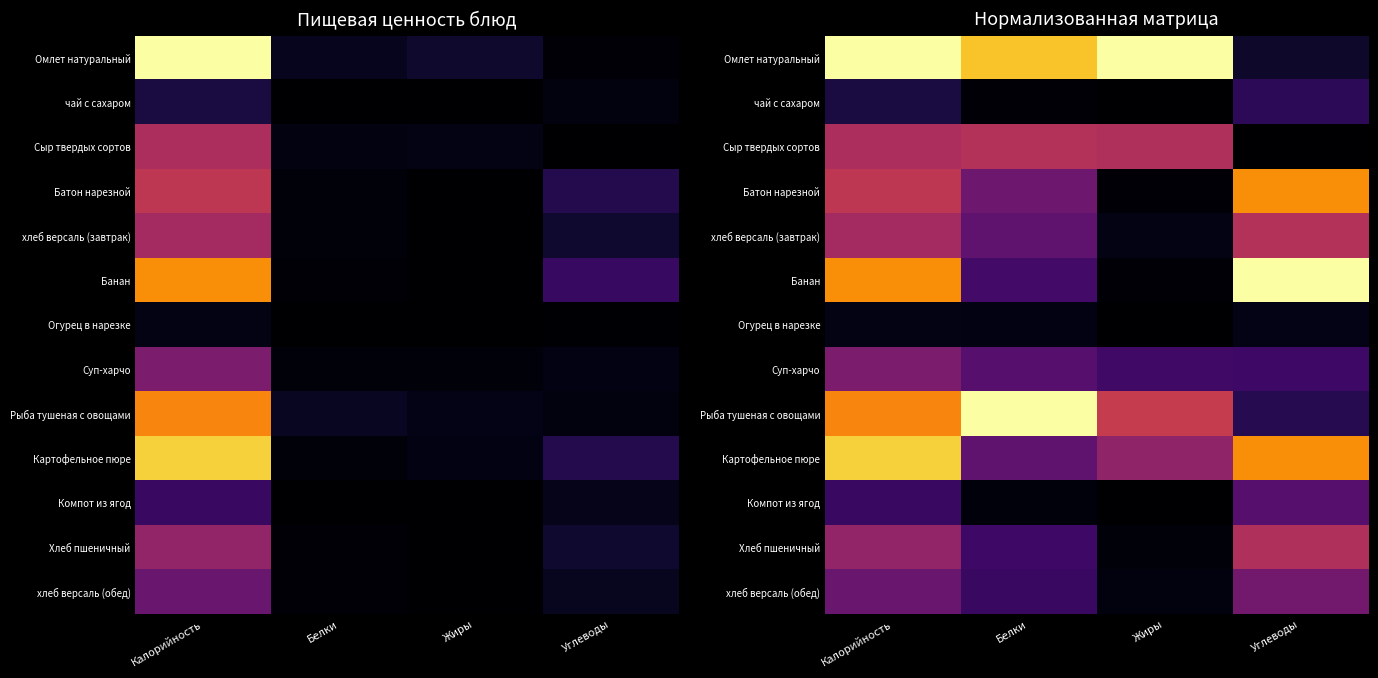

The value of хлеб версаль (обед) at Калорийность is 0.4. True or false?

False